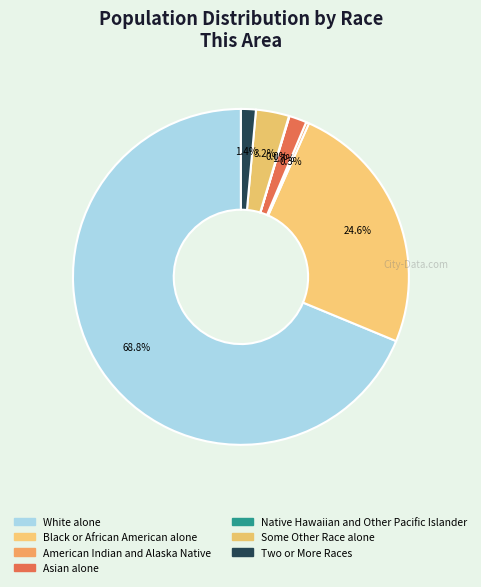

What is the largest slice in the pie chart?

White alone